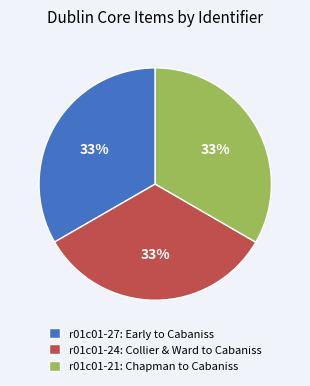

To the nearest percent, what is the average slice percentage?

33%